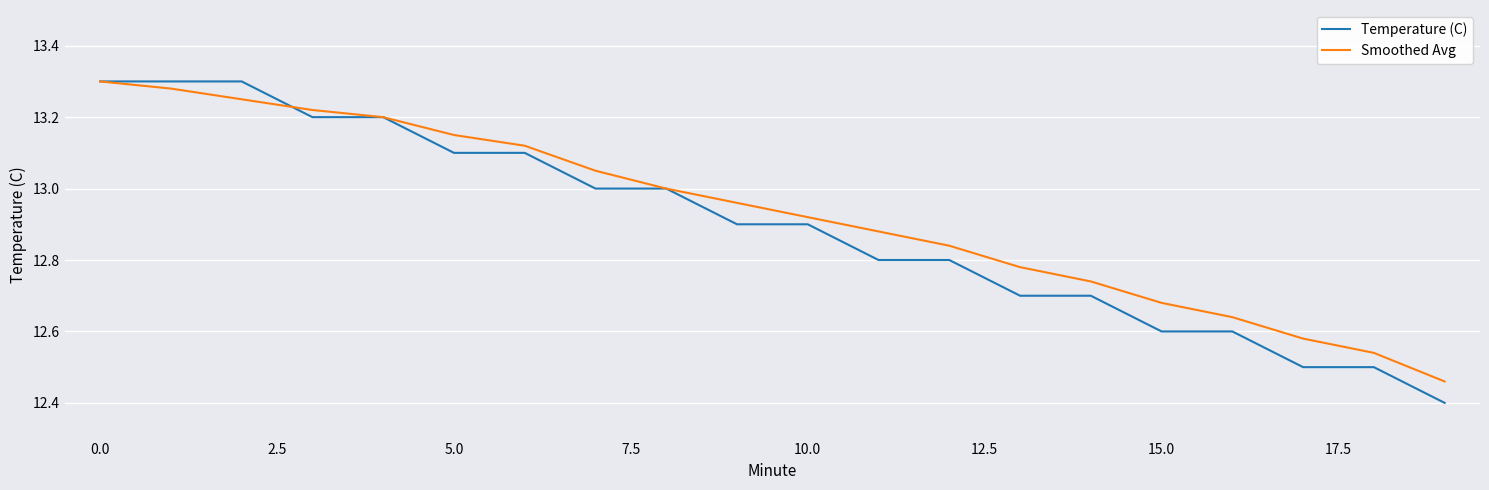

How many Temperature (C) values are between 12 and 13?

13